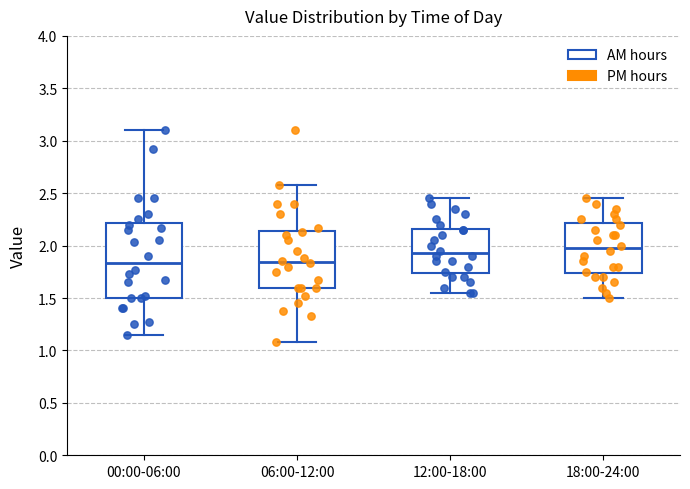

Reading left to right, read every box against the y-axis: the position of its median line, the range the box covers, and the ends of its whiskers. The values are not printed on the chart, so give them approximately, as read against the axis.

00:00-06:00: median 1.85, box 1.50 to 2.20, whiskers 1.15 to 3.10
06:00-12:00: median 1.85, box 1.60 to 2.15, whiskers 1.10 to 2.60
12:00-18:00: median 1.95, box 1.75 to 2.15, whiskers 1.55 to 2.45
18:00-24:00: median 2.00, box 1.75 to 2.20, whiskers 1.50 to 2.45